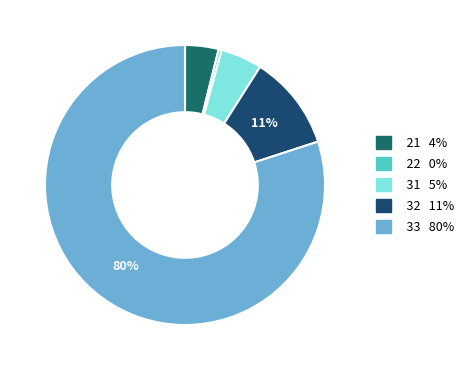

Rank the categories by value from lowest to highest.

22, 21, 31, 32, 33